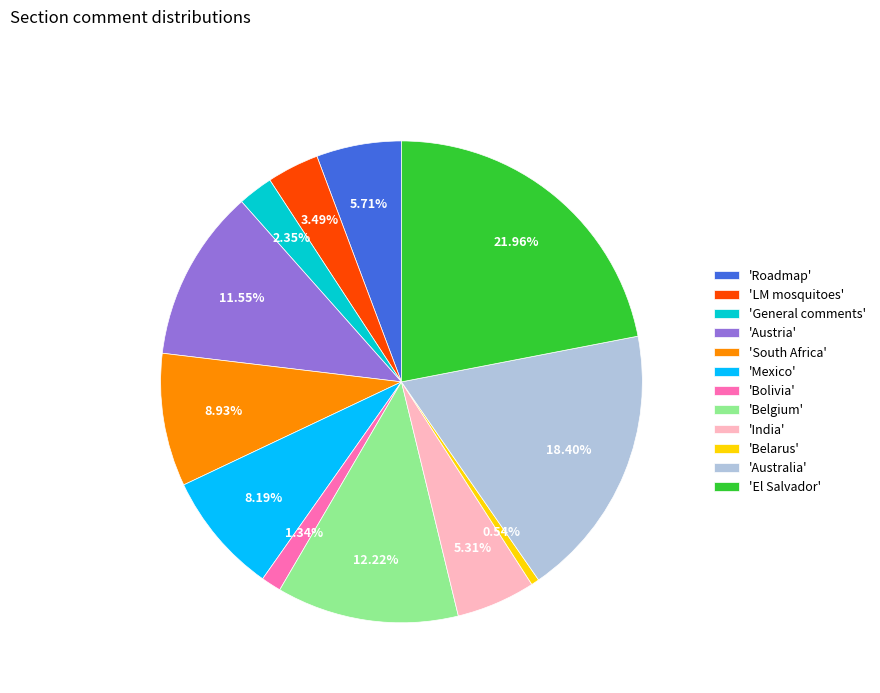

How many segments does this pie chart have?

12